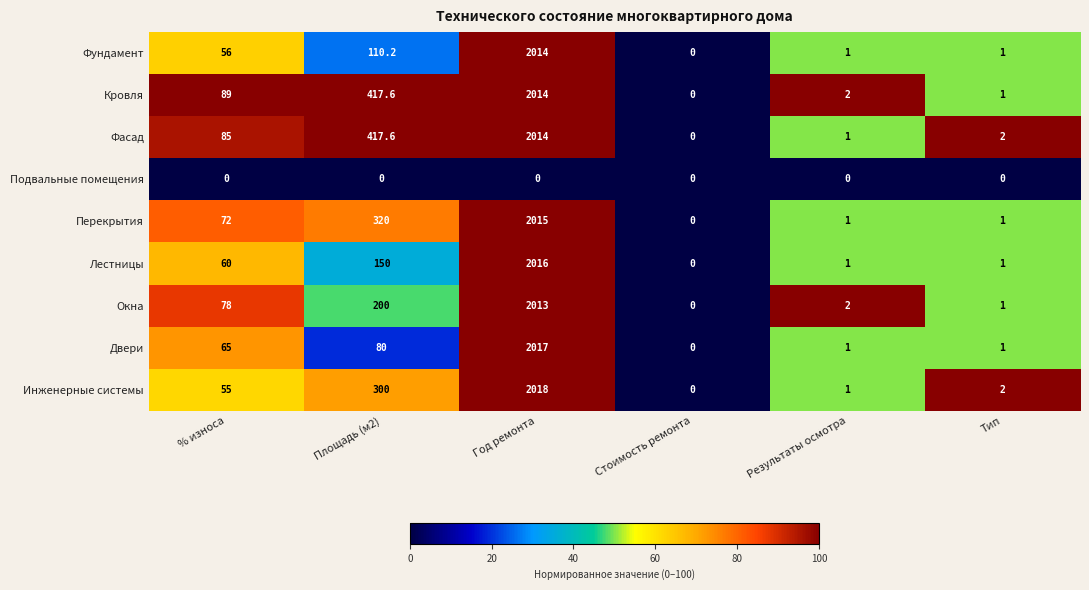

Which series has the largest range (max minus min)?

Инженерные системы